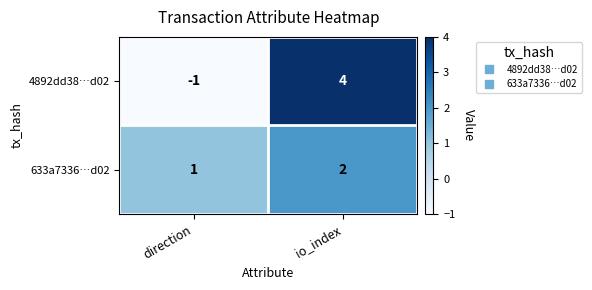

Rank the series at direction from lowest to highest value.

4892dd38…d02, 633a7336…d02